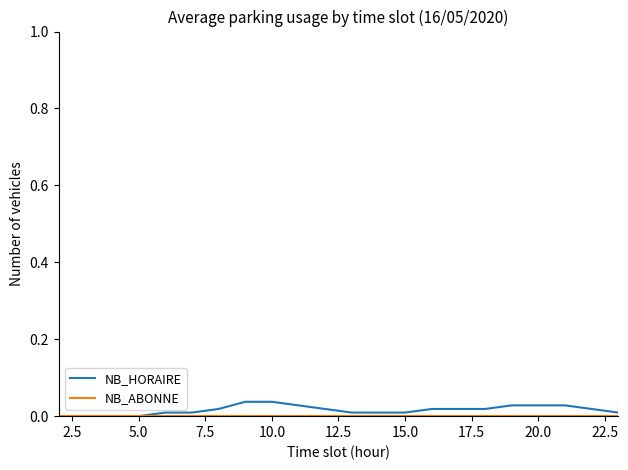

Which series has the largest range (max minus min)?

NB_HORAIRE